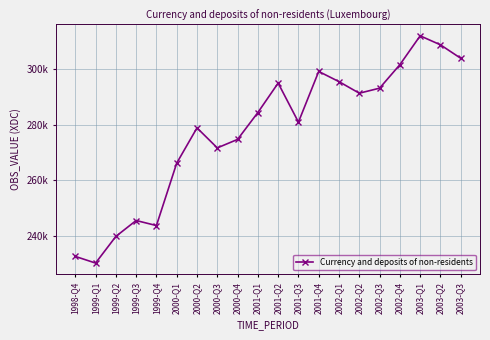

At which category does the data reach its first local peak?

1999-Q3